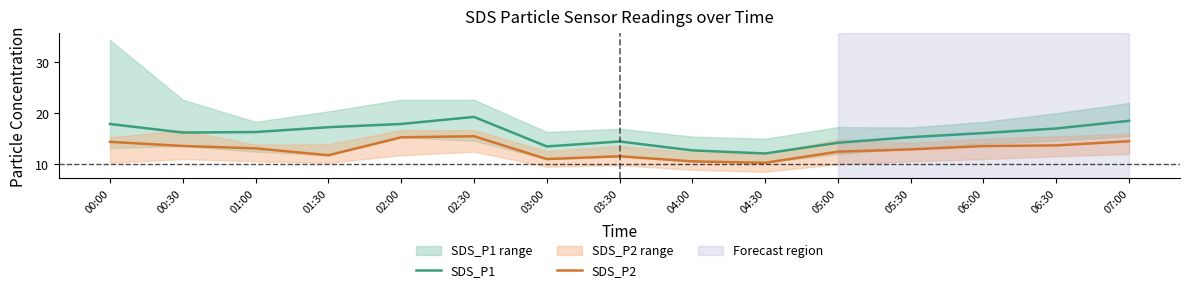

At which label does SDS_P2 first exceed 13?

00:00